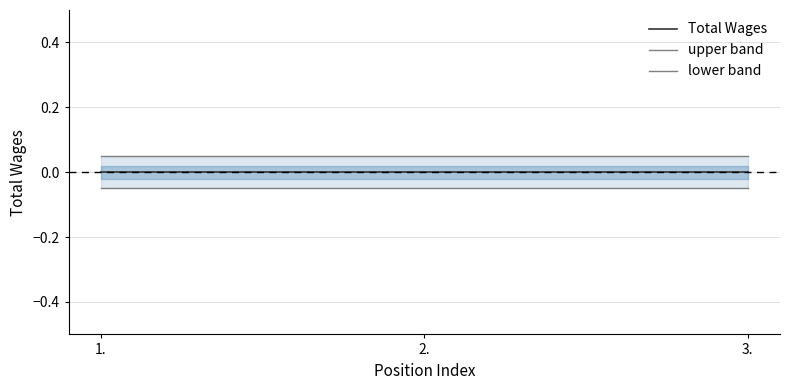

What is the sum of the upper band values at 3. and 1.?

0.1